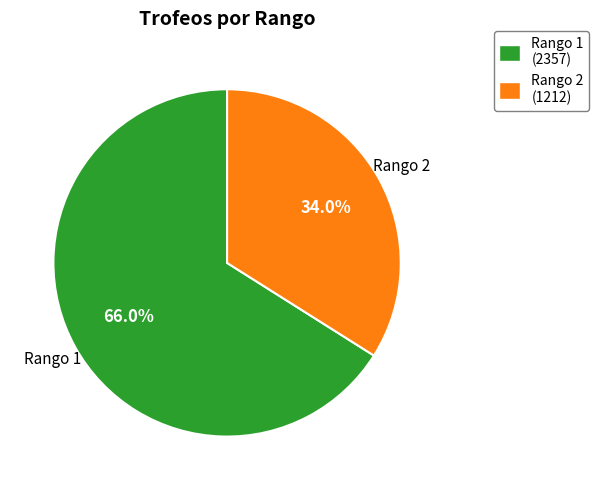

Which category has the biggest portion of the pie?

Rango 1 (2357)